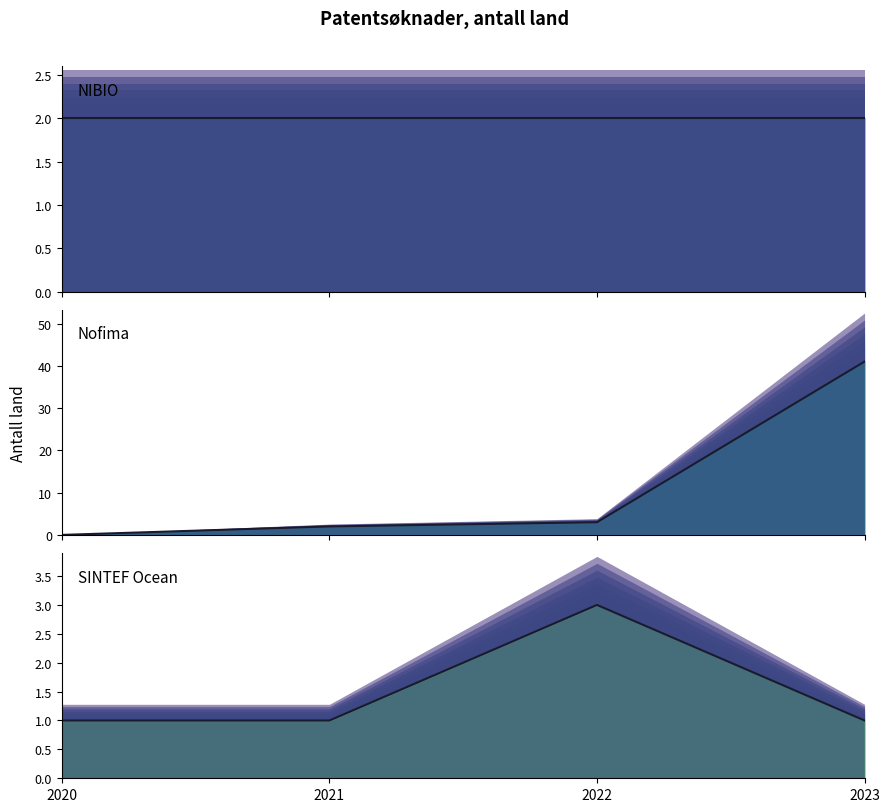

What is the greatest value displayed?

41